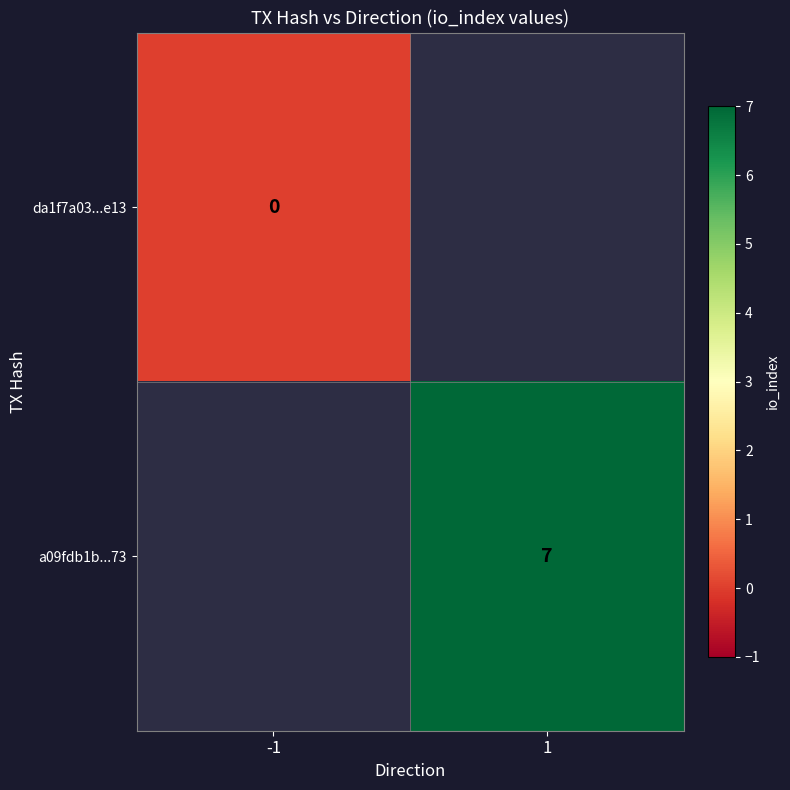

What is the maximum value shown in the chart?

7.0